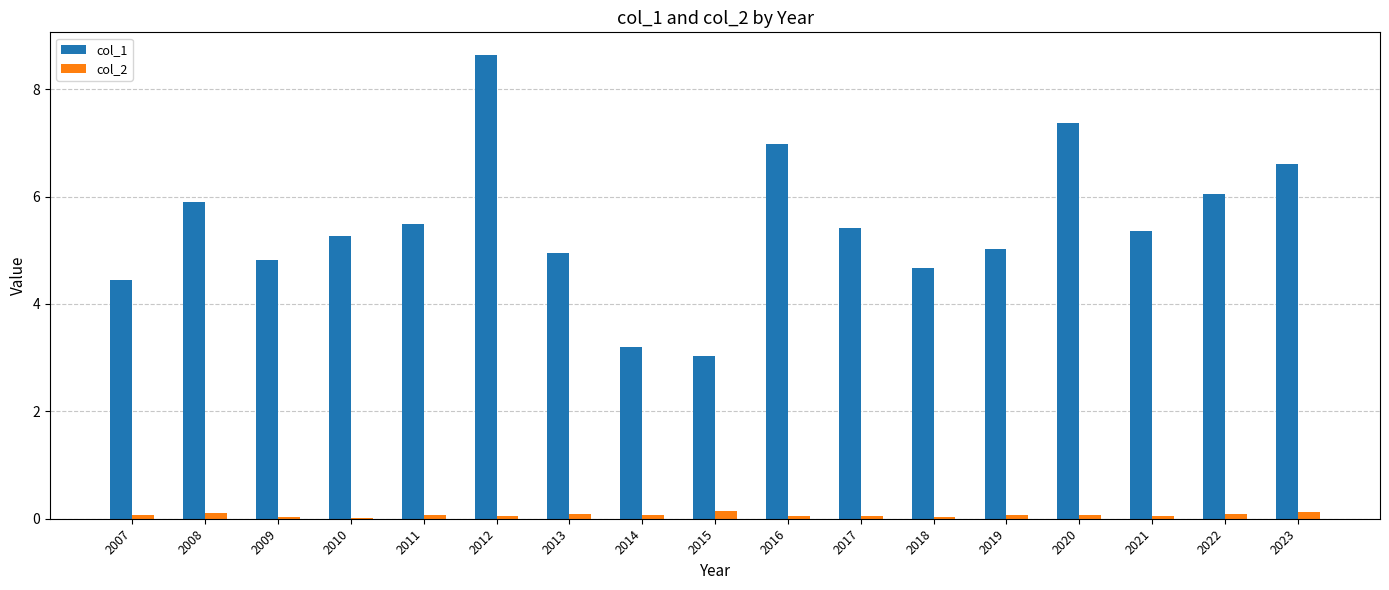

The col_1 series shows 9.3 at 2017. True or false?

False